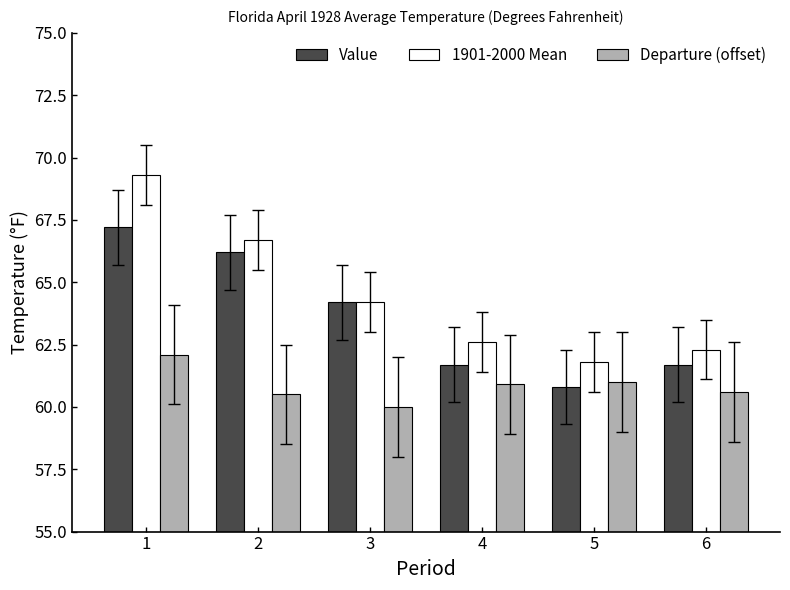

How many distinct data groups are displayed?

3